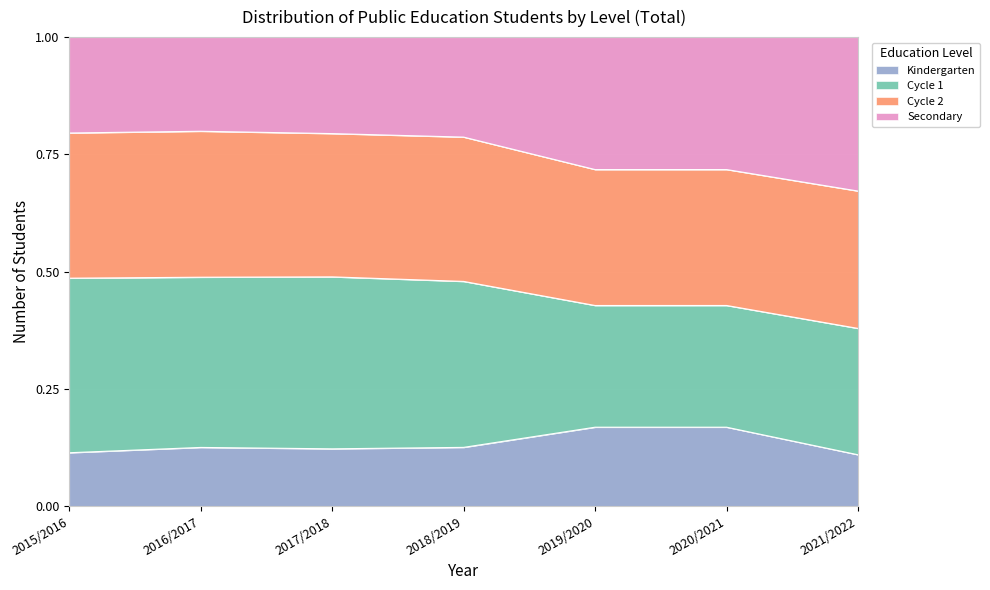

What is the total value across all series at 2020/2021?

1.0